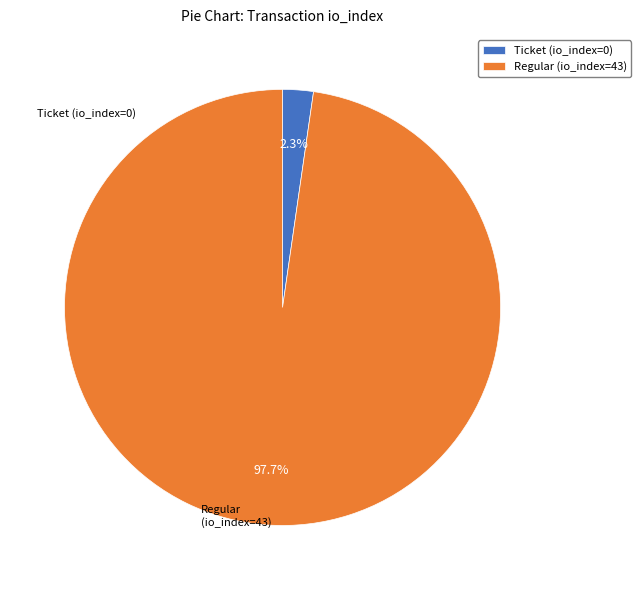

To the nearest percent, what is the difference between the largest and smallest slice percentages?

95%